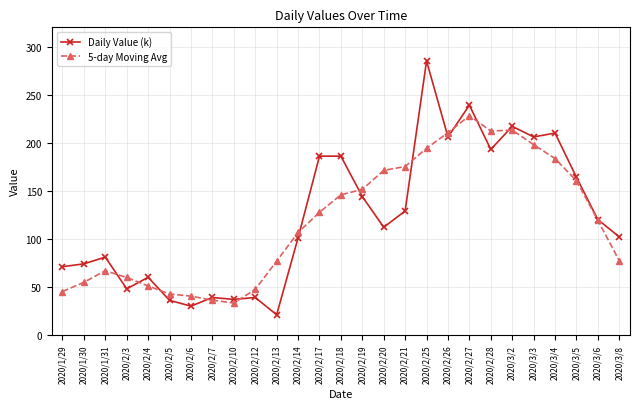

Which series has the widest spread of values?

Daily Value (k)